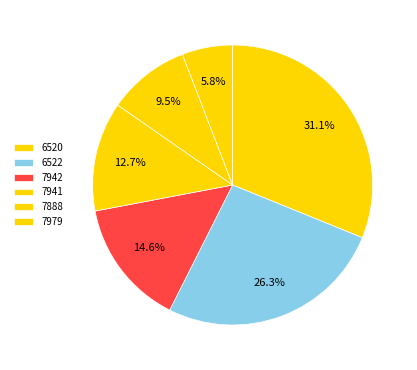

Does any single category account for the majority?

No